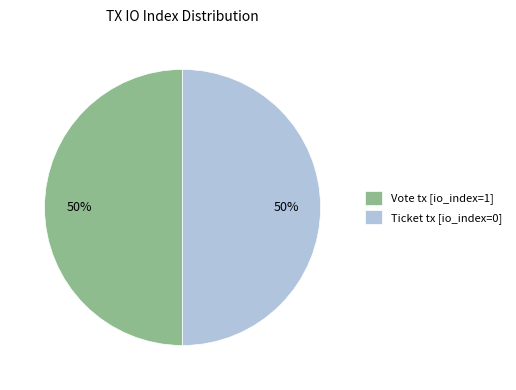

To the nearest percent, what portion does Ticket tx [io_index=0] represent?

50%